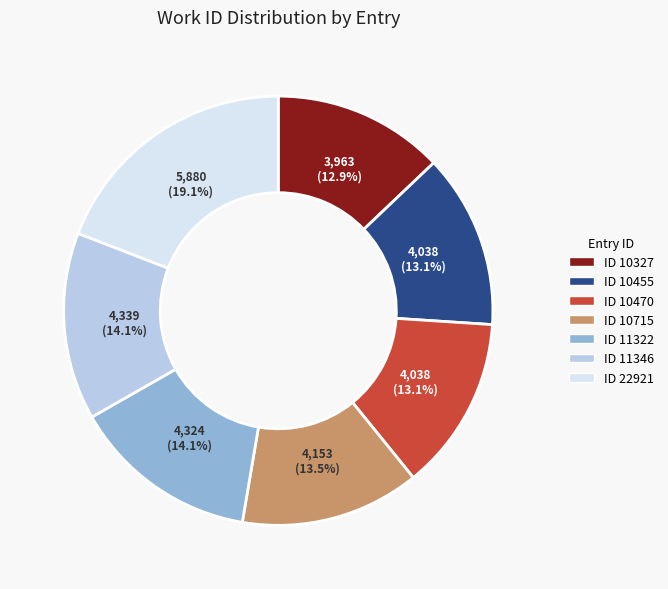

Is there a majority slice in this chart?

No